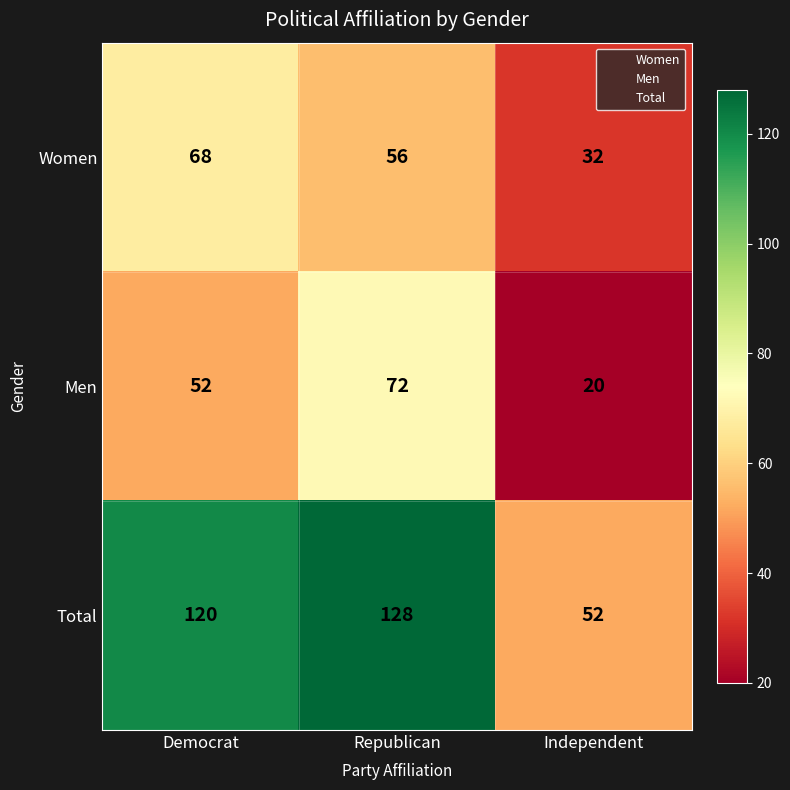

Is it true that Total equals 225 at Republican?

False